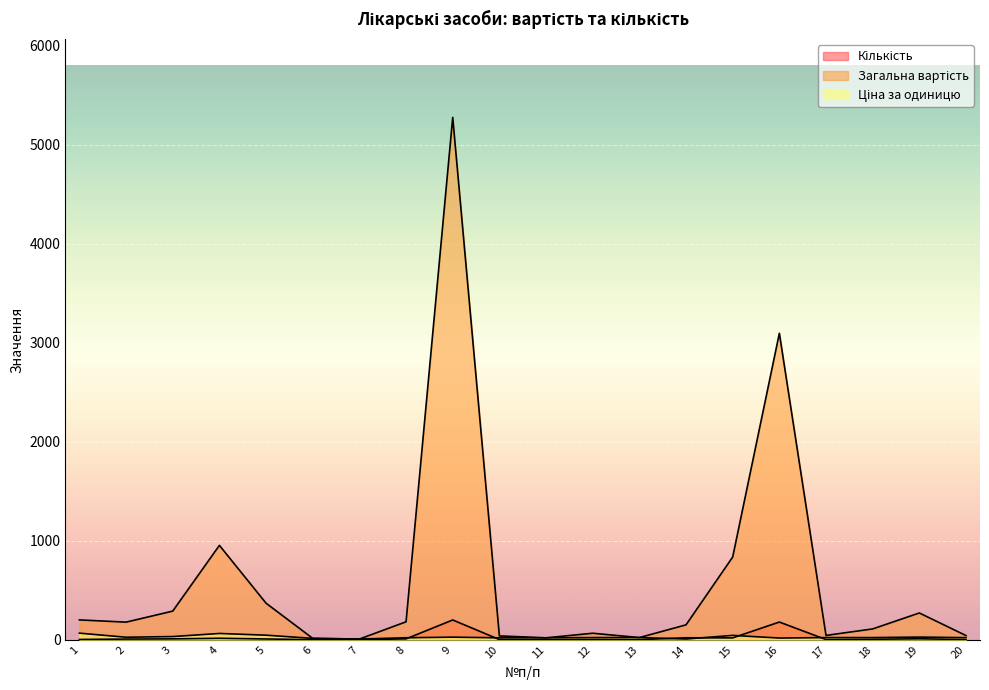

What is the value of the Загальна вартість point at the 3rd from the left?

289.7